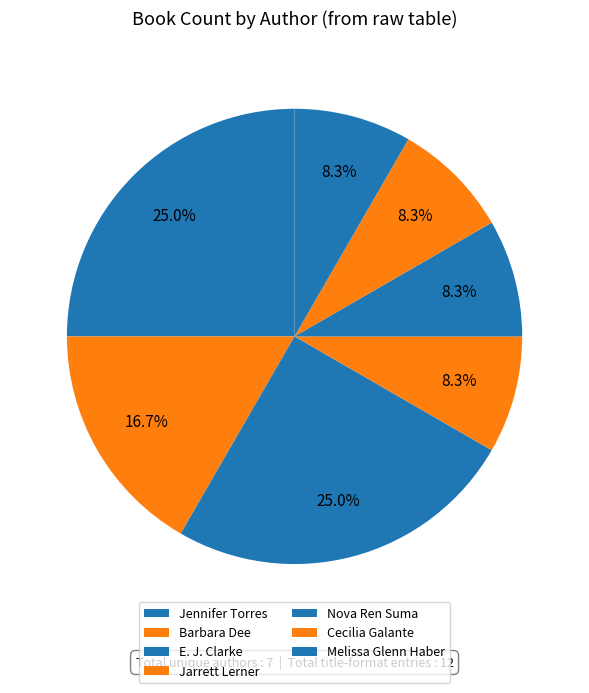

Is it true that Barbara Dee is 17% of the pie?

True